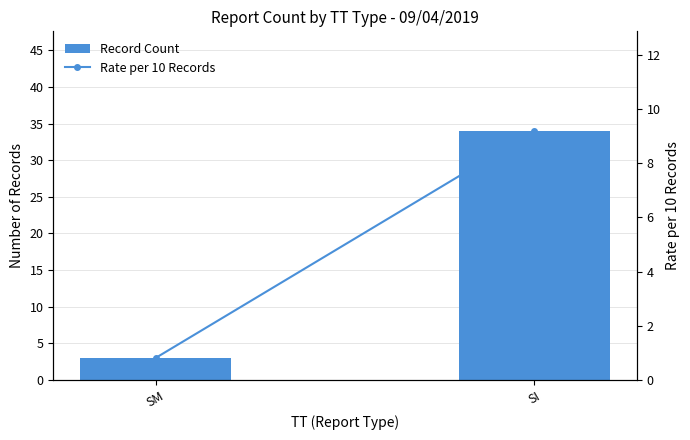

What is the value of the Record Count bar at the 2nd from the left?

34.0